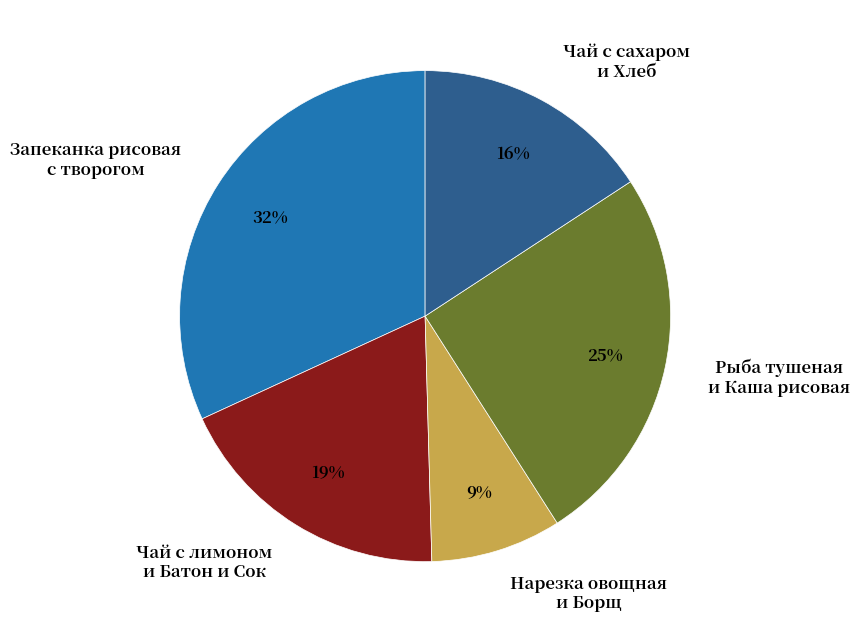

To the nearest percent, what portion does Рыба тушеная и Каша рисовая represent?

25%